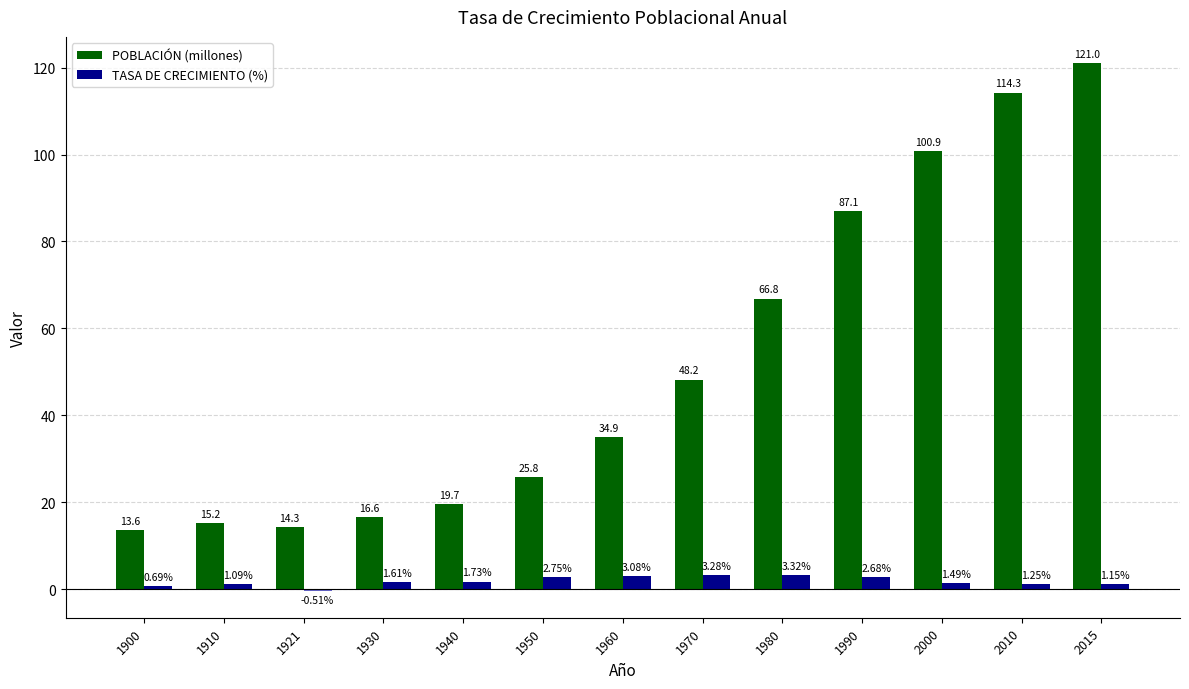

What is the lowest value of the POBLACIÓN (millones) series?

13.6